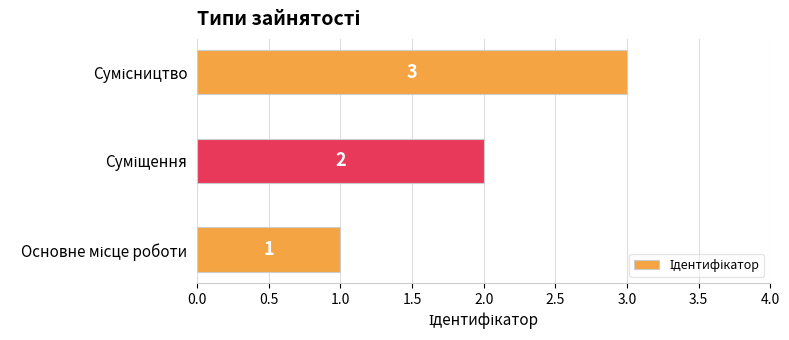

How many values are between 1 and 3?

3